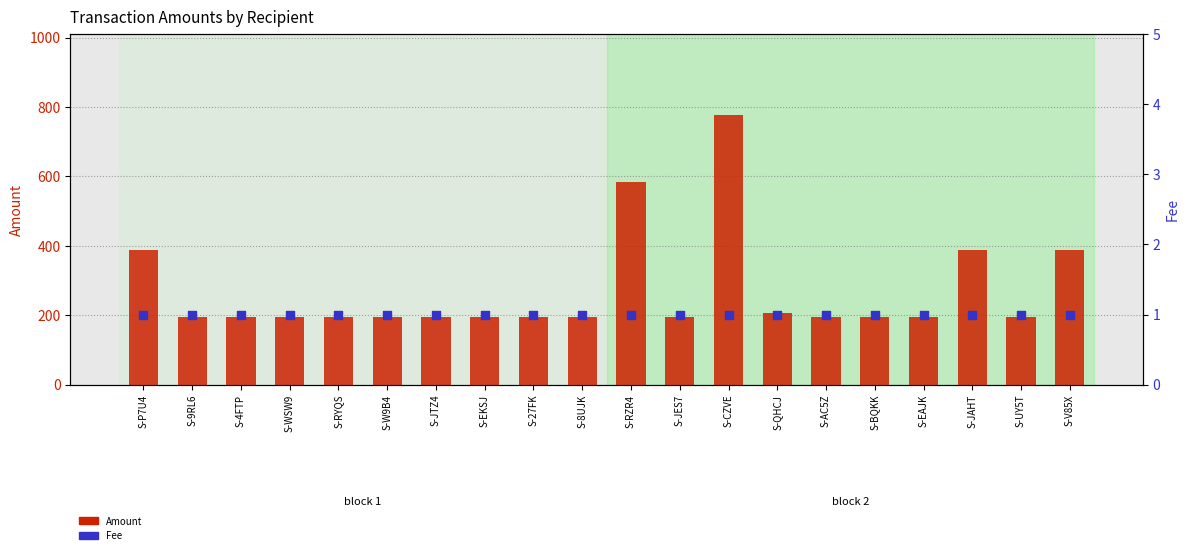

Is the value of Fee at S-BQKK greater than the value of Amount at S-EAJK?

No